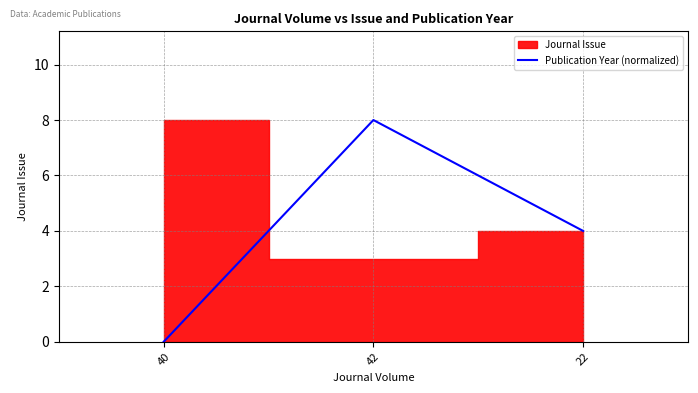

Count the values in the range 0 to 8.

3